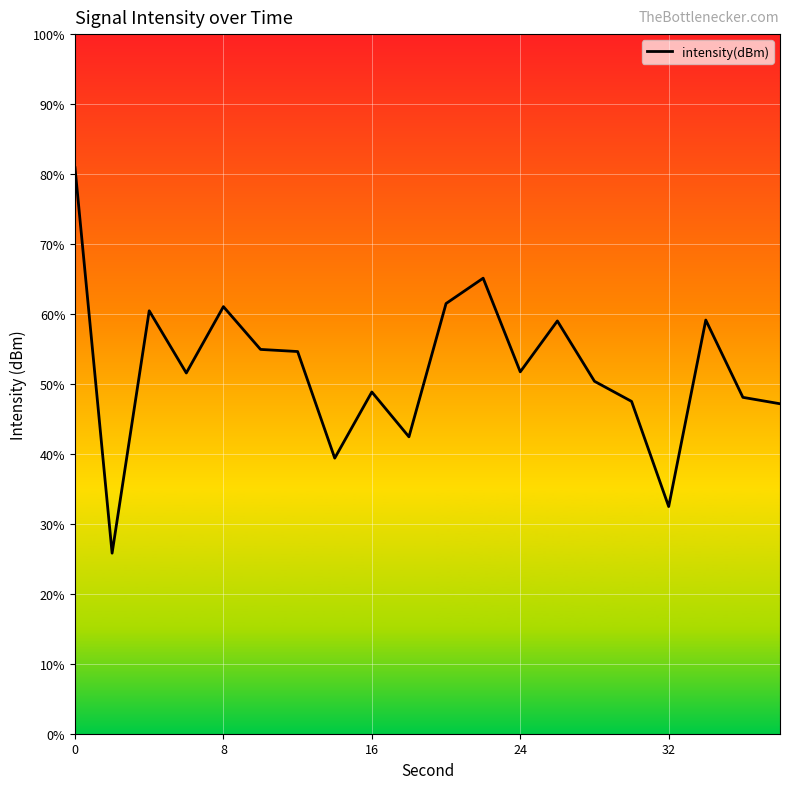

Is this an area chart (filled region under the line)?

No